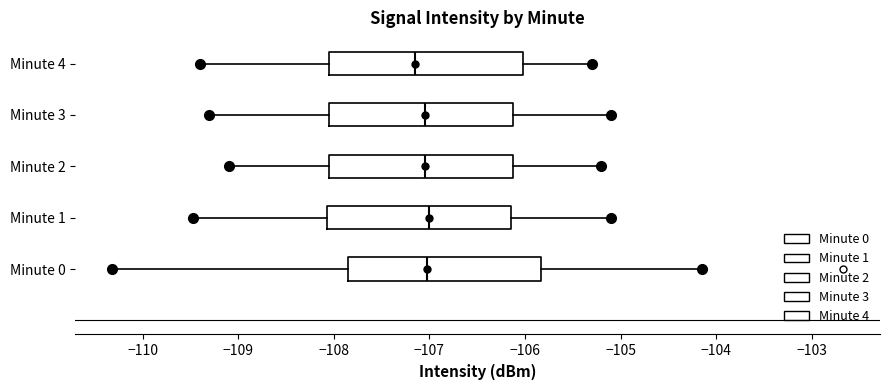

Reading bottom to top, transcribe this box plot: for each box, give where its median line is, the range the box spans, and where its two whiskers end, as read against the x-axis. The values are not printed on the chart, so give them approximately, as read against the axis.

Minute 0: median -107.0, box -107.9 to -105.8, whiskers -110.3 to -104.1
Minute 1: median -107.0, box -108.1 to -106.1, whiskers -109.5 to -105.1
Minute 2: median -107.0, box -108.0 to -106.1, whiskers -109.1 to -105.2
Minute 3: median -107.0, box -108.0 to -106.1, whiskers -109.3 to -105.1
Minute 4: median -107.1, box -108.0 to -106.0, whiskers -109.4 to -105.3